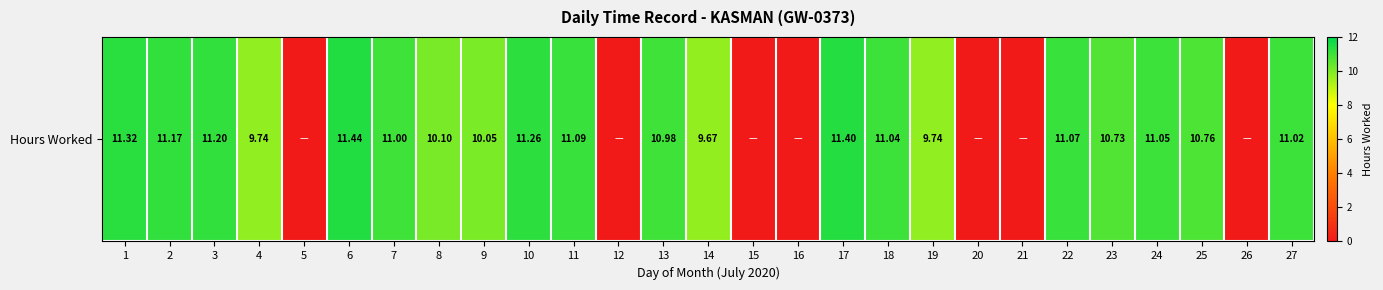

How many data points are less than 10?

10